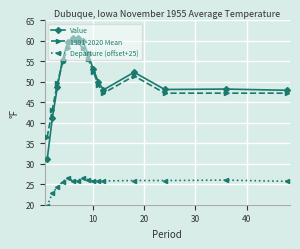

True or false: Departure (offset+25) and 1991-2020 Mean cross at least once.

False